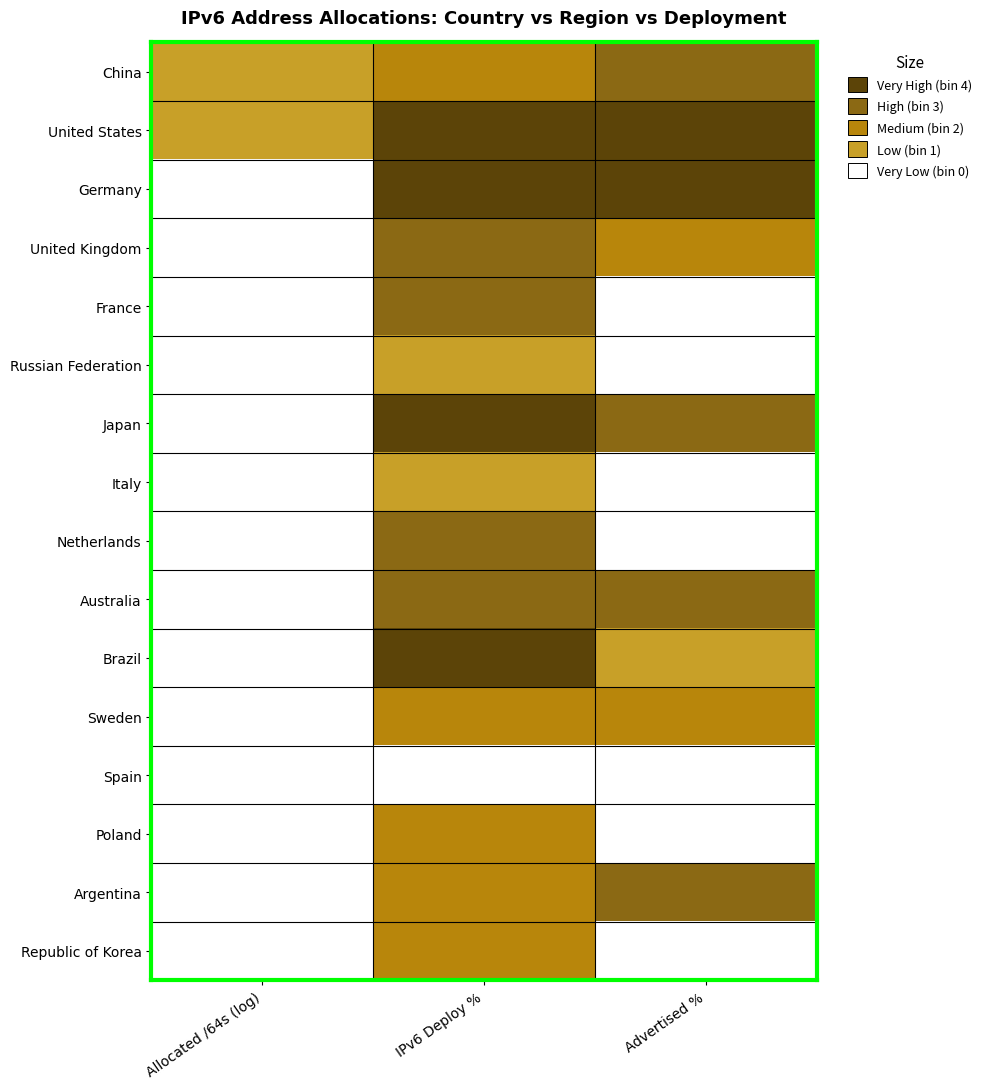

Which has a higher value, IPv6 Deploy % or Advertised %?

Advertised %